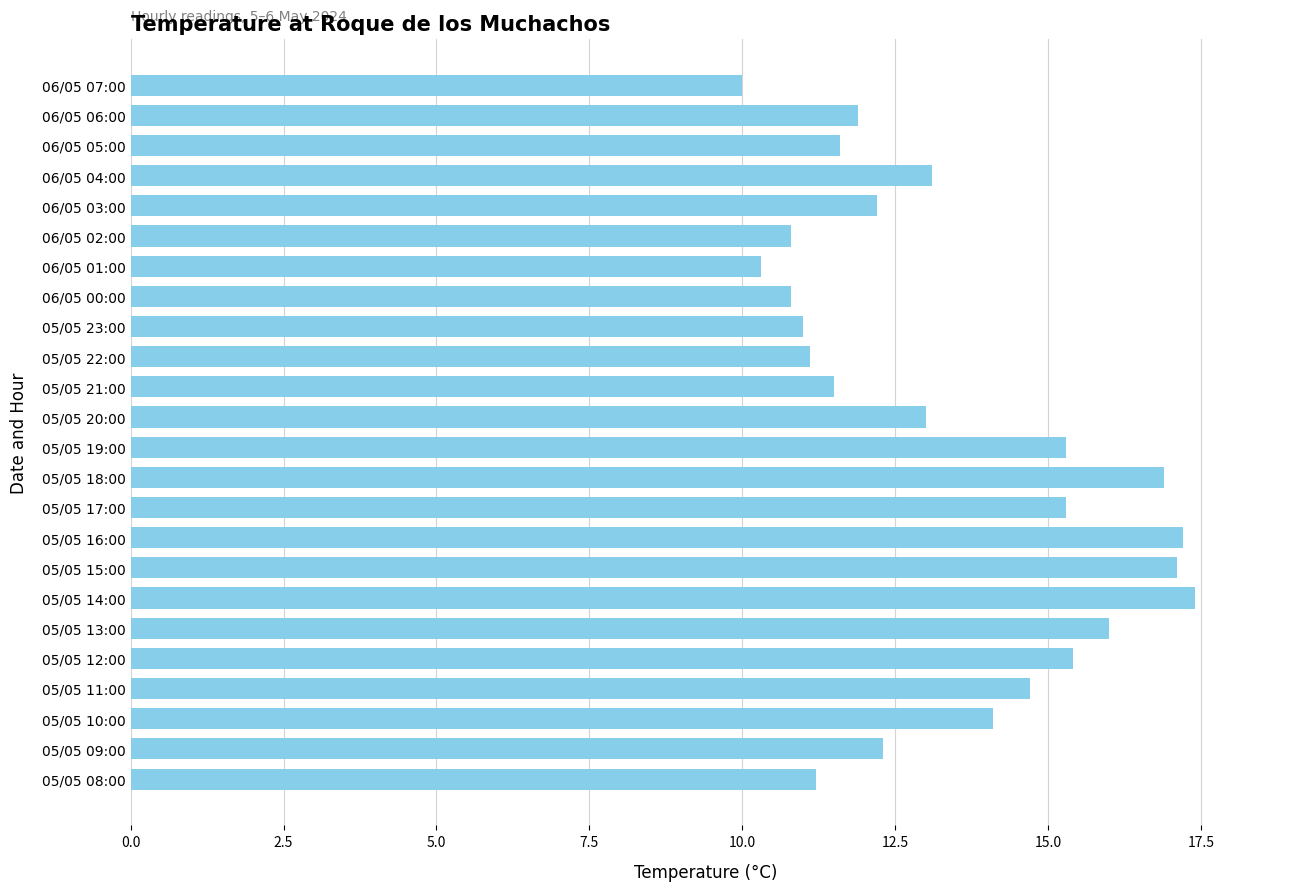

The chart shows a value of 5.4 at 06/05 01:00. True or false?

False